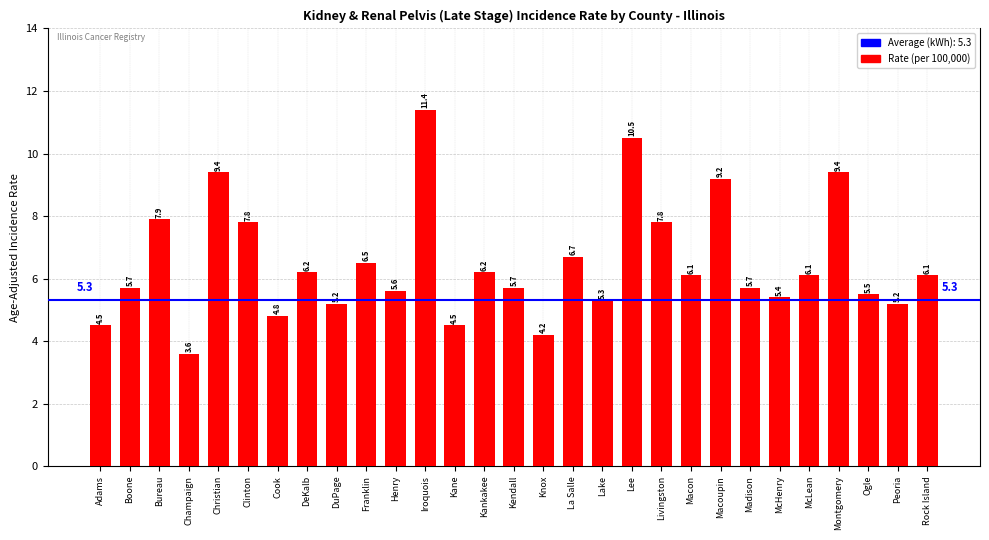

What is the ratio of the value at Kendall to the value at DuPage?

1.1